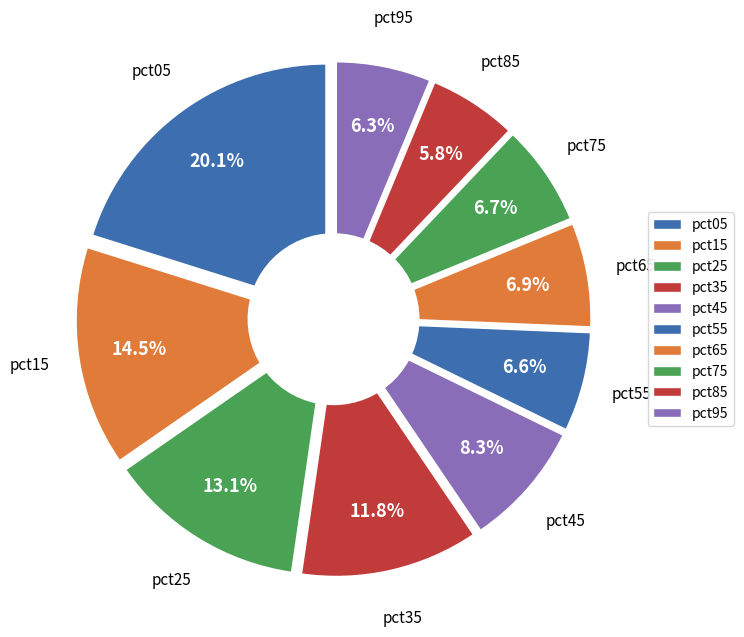

True or false: pct75 accounts for 1% of the total.

False